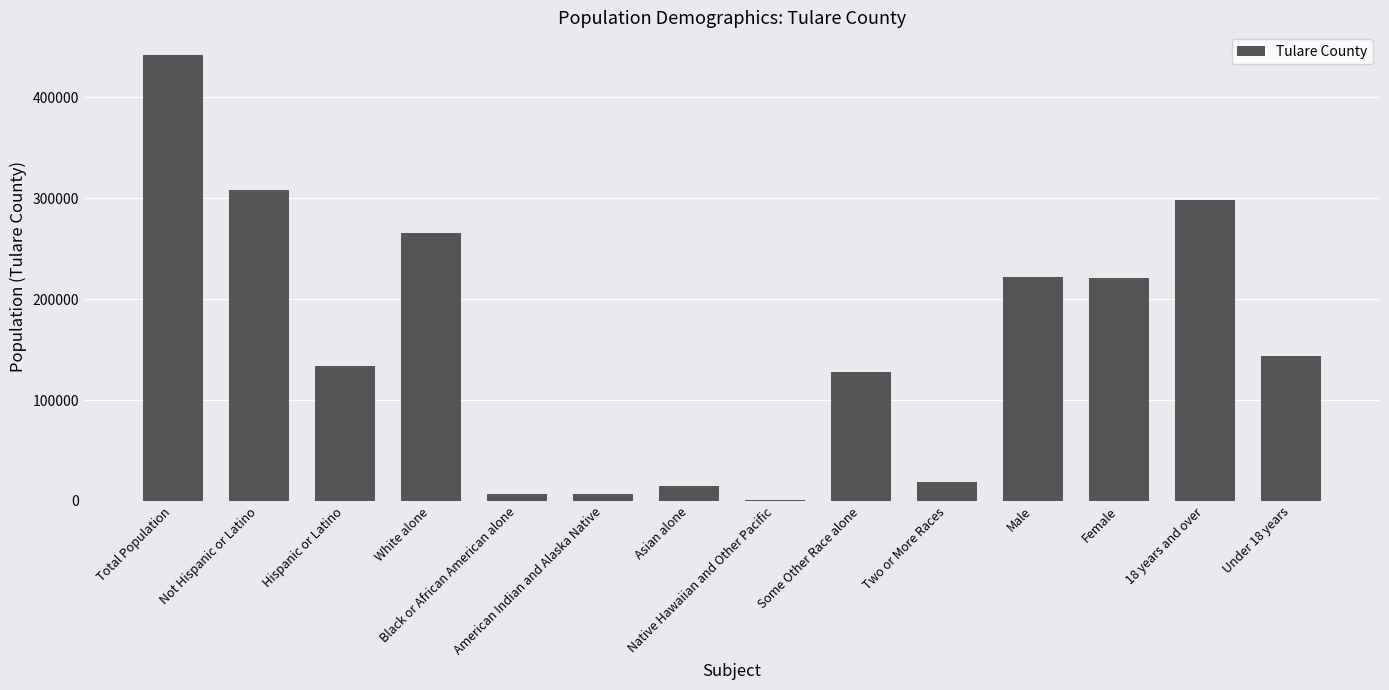

Is it true that the value at Some Other Race alone is 81840?

False